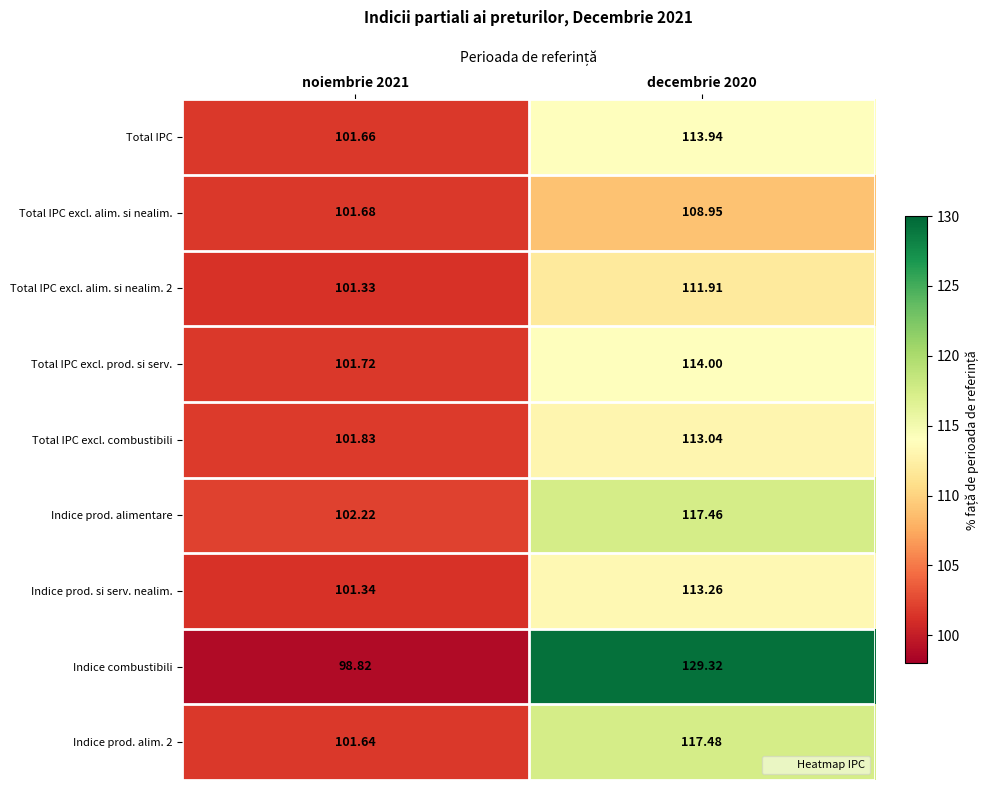

Which series changed the most between noiembrie 2021 and decembrie 2020?

Indice combustibili